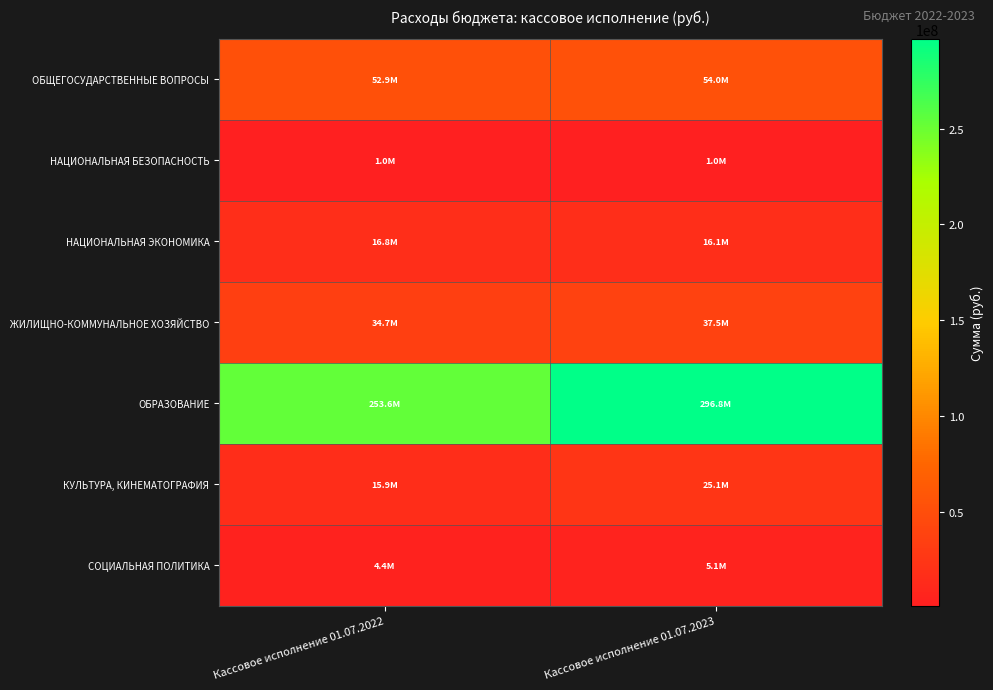

List the series in order of their peak value, lowest first.

НАЦИОНАЛЬНАЯ БЕЗОПАСНОСТЬ, СОЦИАЛЬНАЯ ПОЛИТИКА, НАЦИОНАЛЬНАЯ ЭКОНОМИКА, КУЛЬТУРА, КИНЕМАТОГРАФИЯ, ЖИЛИЩНО-КОММУНАЛЬНОЕ ХОЗЯЙСТВО, ОБЩЕГОСУДАРСТВЕННЫЕ ВОПРОСЫ, ОБРАЗОВАНИЕ